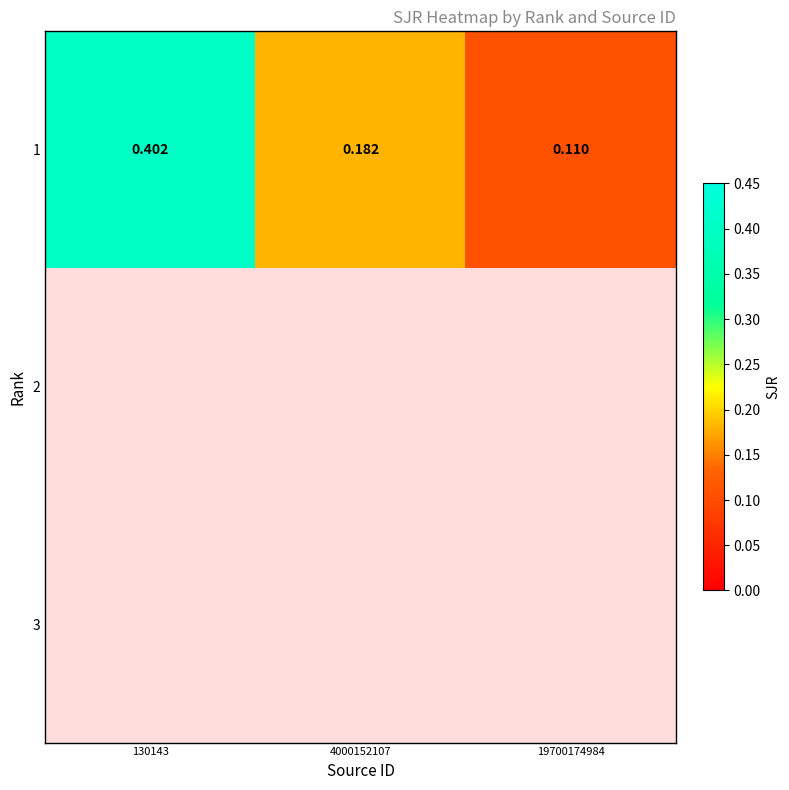

List the series in order of their peak value, highest first.

1, 2, 3